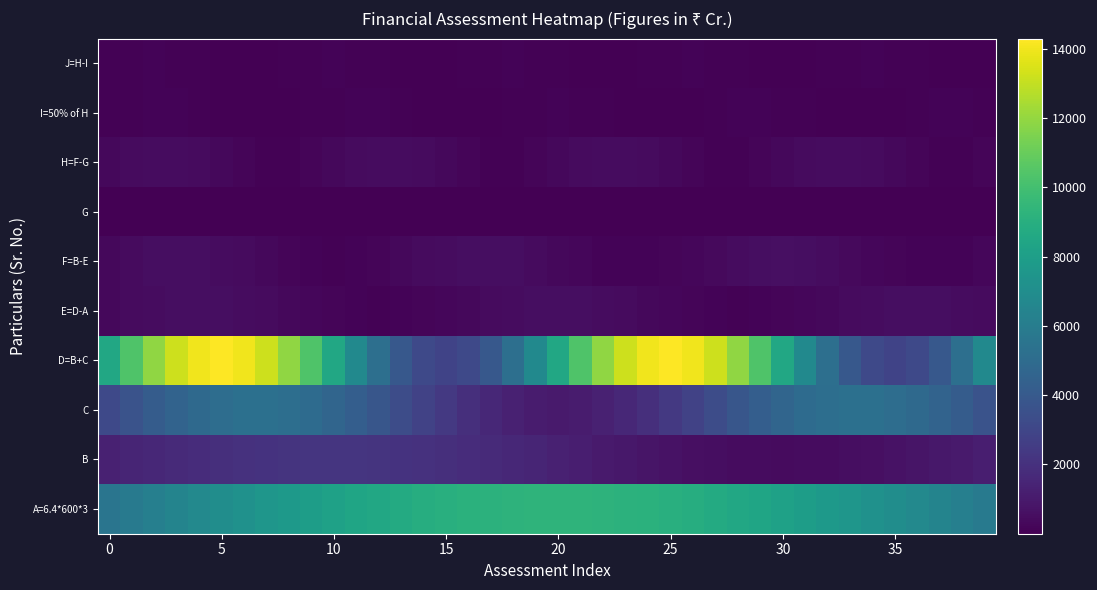

What is the minimum value shown in the chart?

0.4